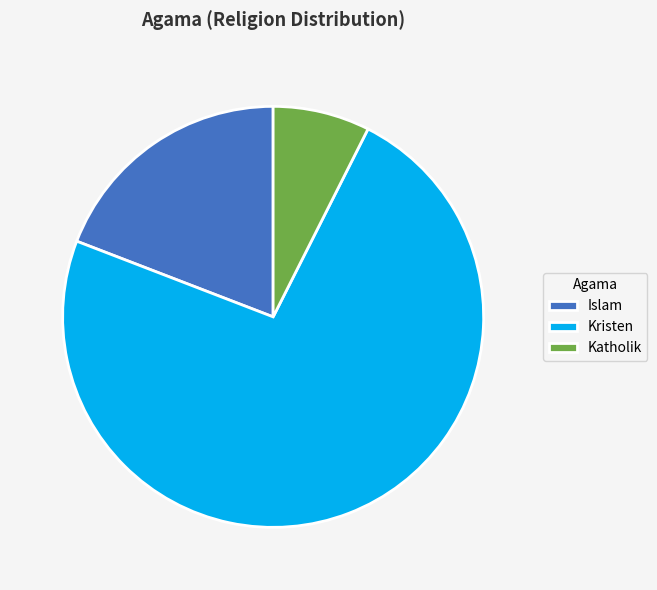

Count the number of slices in the pie.

3